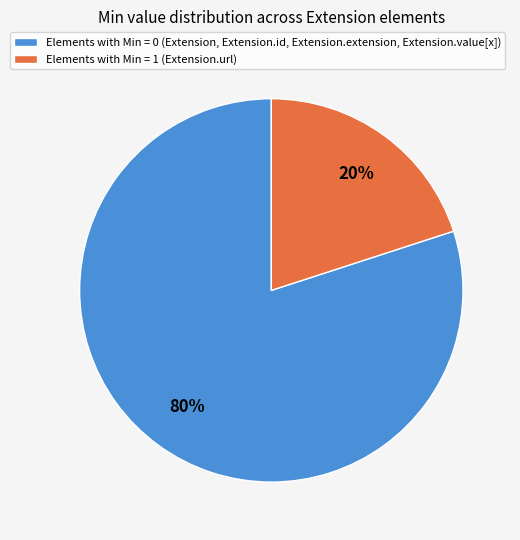

To the nearest percent, what is the average slice percentage?

50%